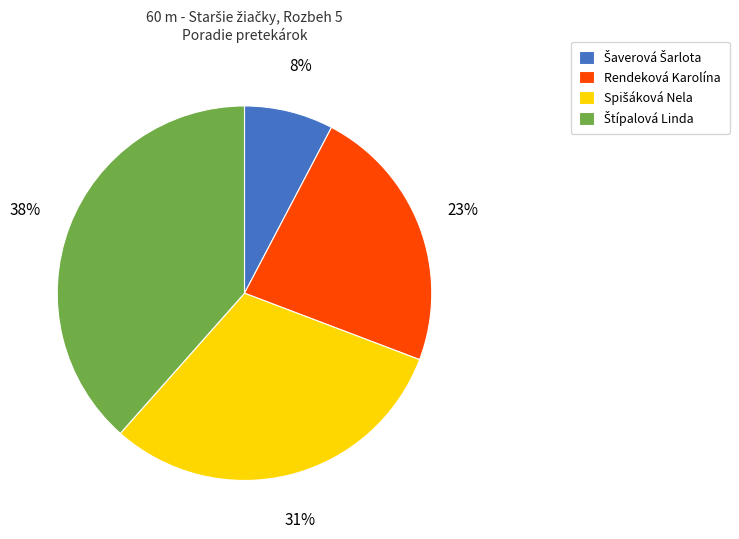

How many slices are in this pie chart?

4